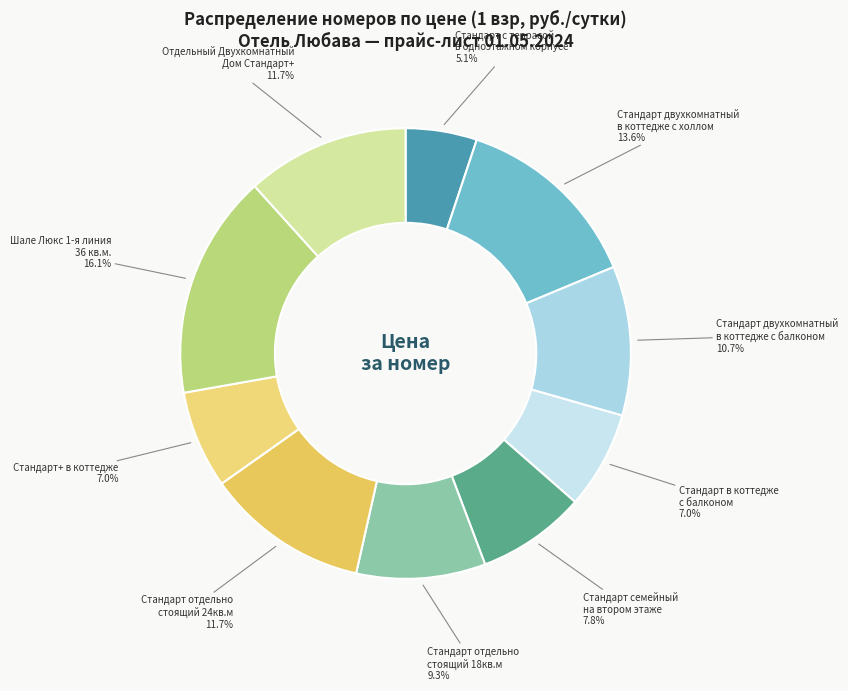

Count the number of slices in the pie.

10